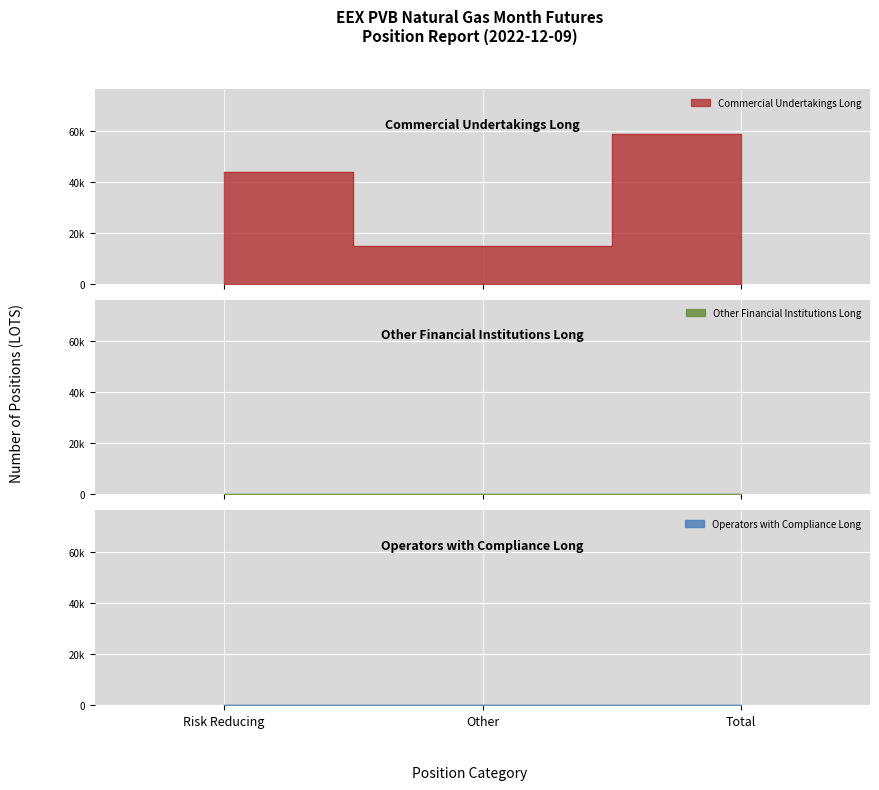

Reading right to left, extract all data points from this chart.

Commercial Undertakings Long: 58782	15000	43782
Other Financial Institutions Long: 0	0	0
Operators with Compliance Long: 0	0	0